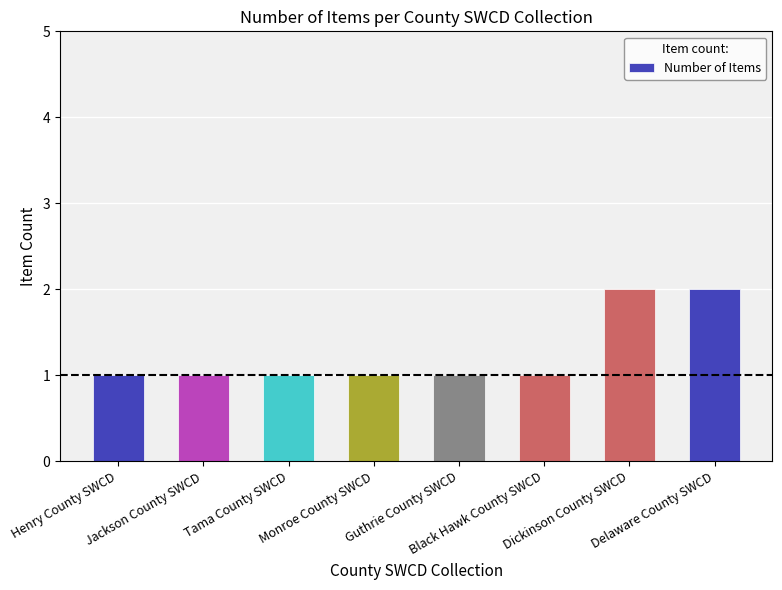

Reading left to right, transcribe all the data shown in this chart.

Henry County SWCD=1	Jackson County SWCD=1	Tama County SWCD=1	Monroe County SWCD=1	Guthrie County SWCD=1	Black Hawk County SWCD=1	Dickinson County SWCD=2	Delaware County SWCD=2